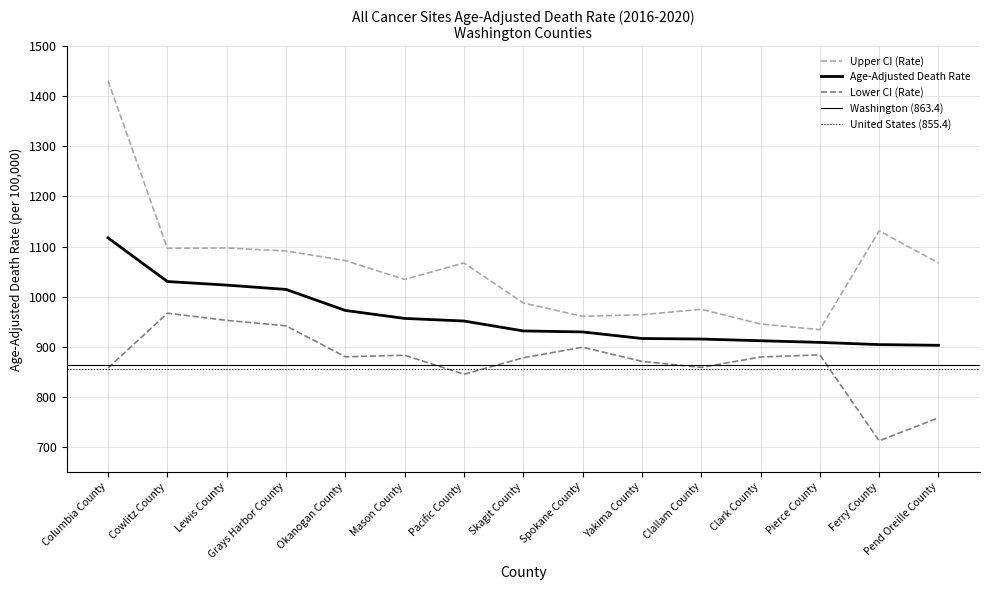

What is the greatest value displayed?

1430.9